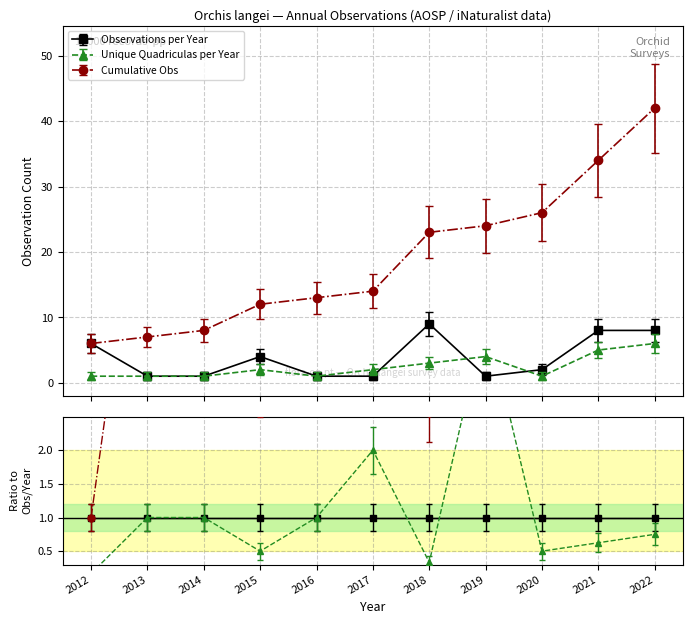

How many categories are shown in the chart?

11